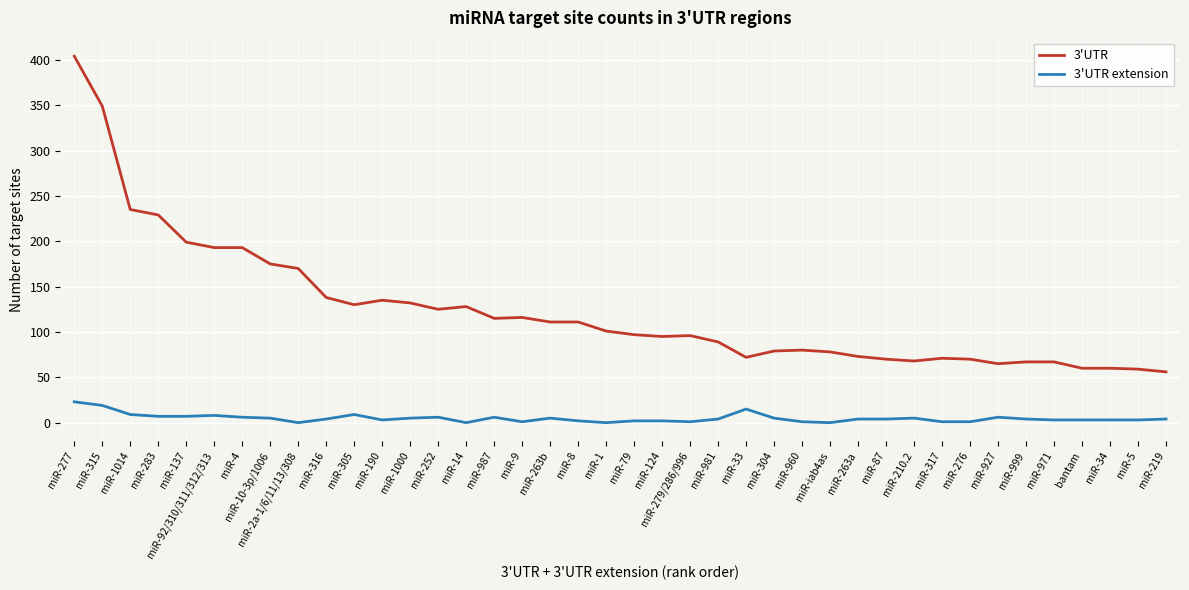

At how many categories does at least one series exceed 250?

2